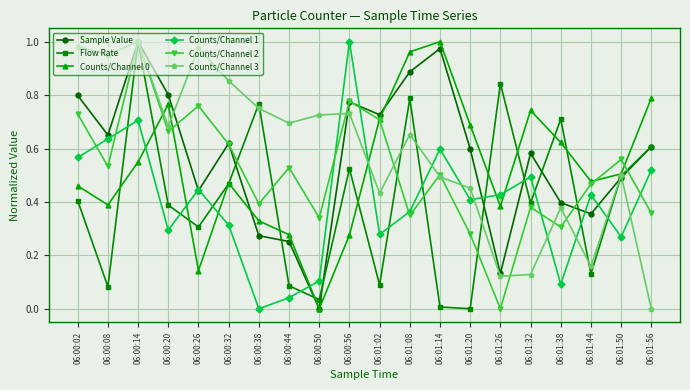

At which category does Counts/Channel 3 reach its first local peak?

06:00:14